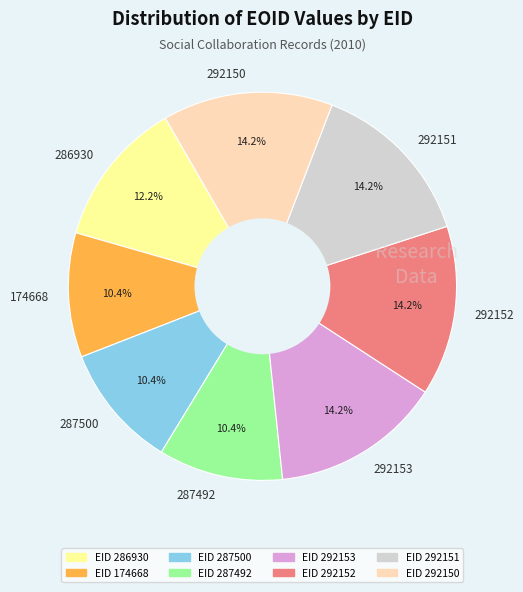

Count the number of slices in the pie.

8